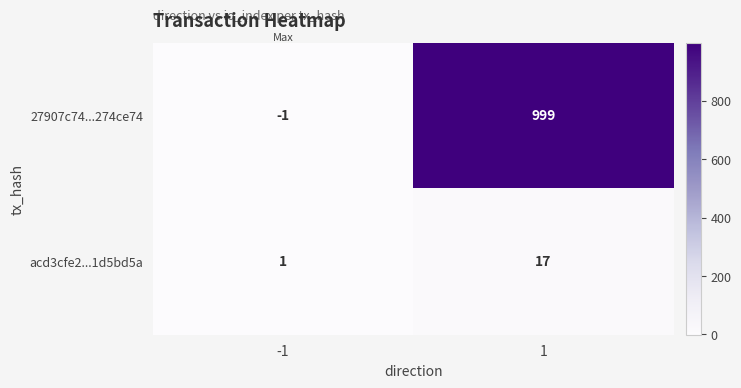

The 27907c74...274ce74 series shows 999 at 1. True or false?

True